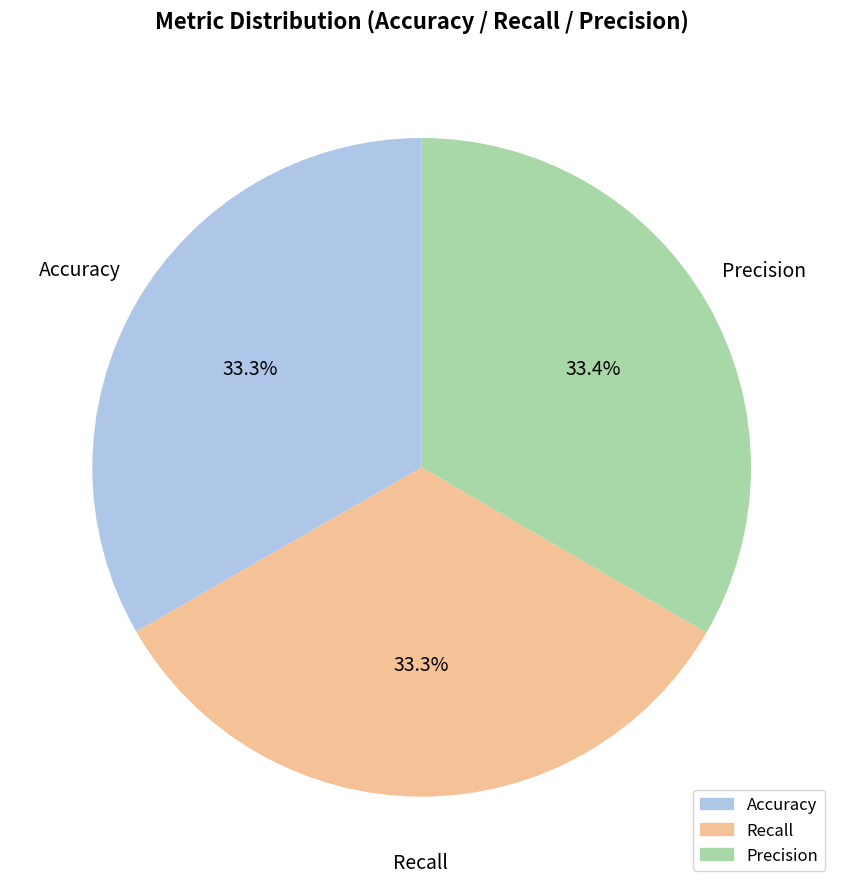

Is there a majority slice in this chart?

No